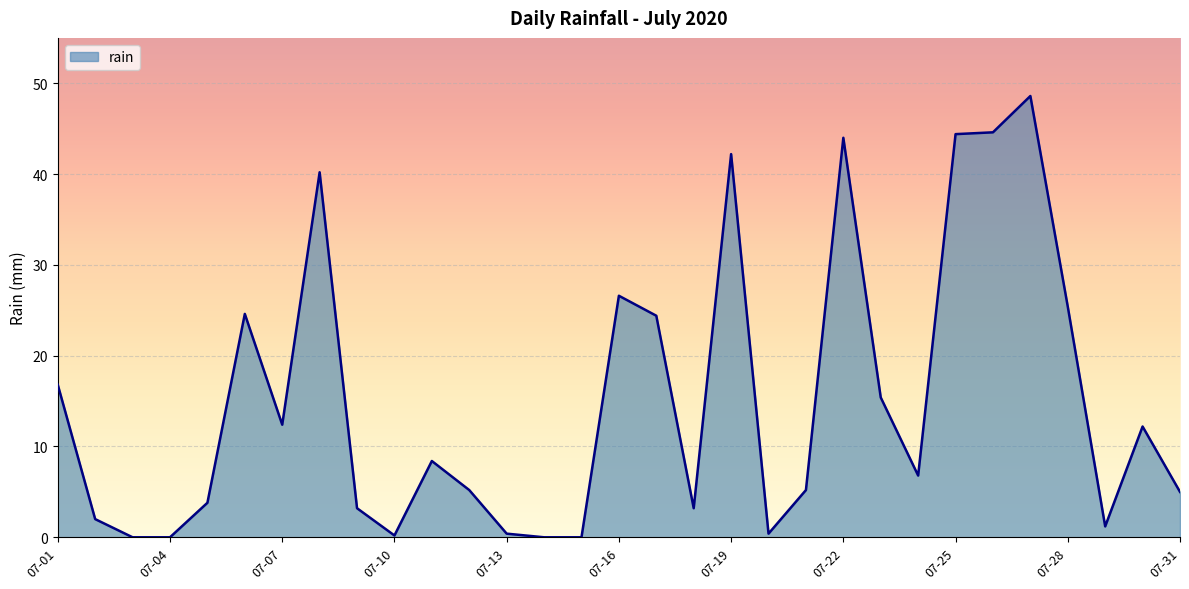

How many values are below 6?

15